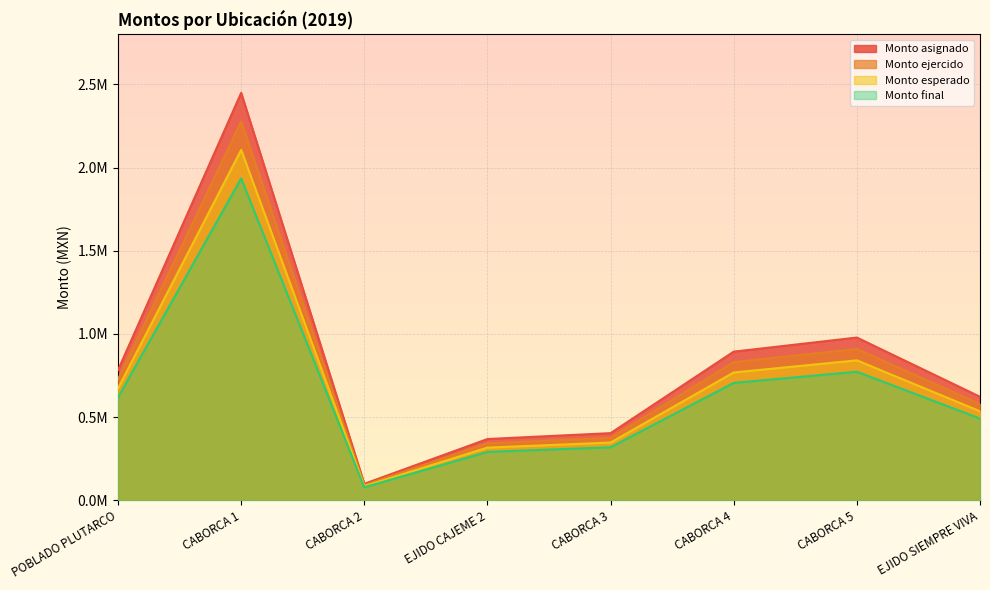

Does the chart display data point markers on the line(s)?

No